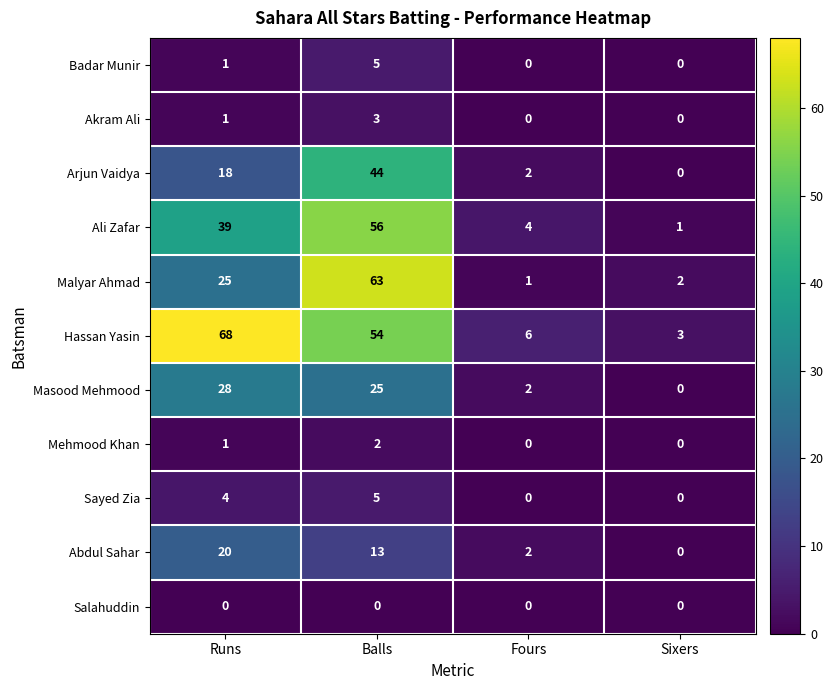

Between Runs and Sixers, which series saw the biggest shift?

Hassan Yasin